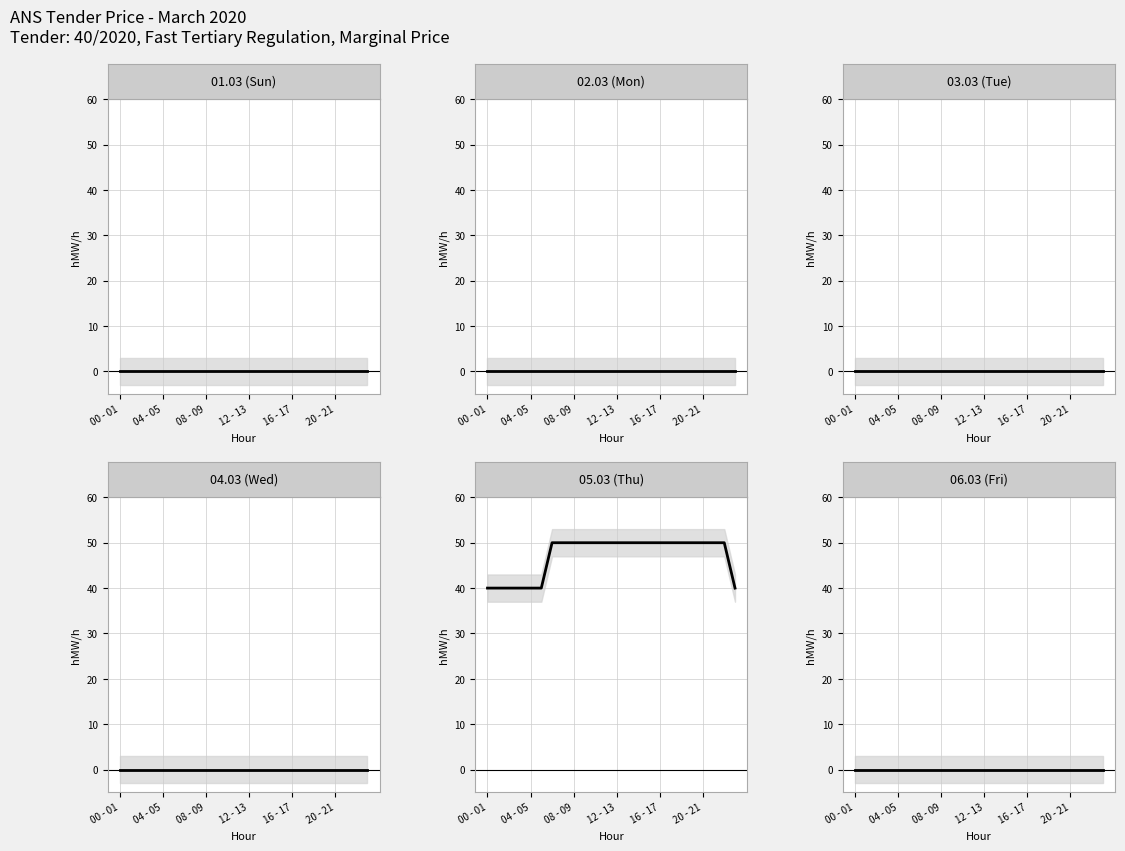

At which label does 05.03 (Thu) reach its peak?

6